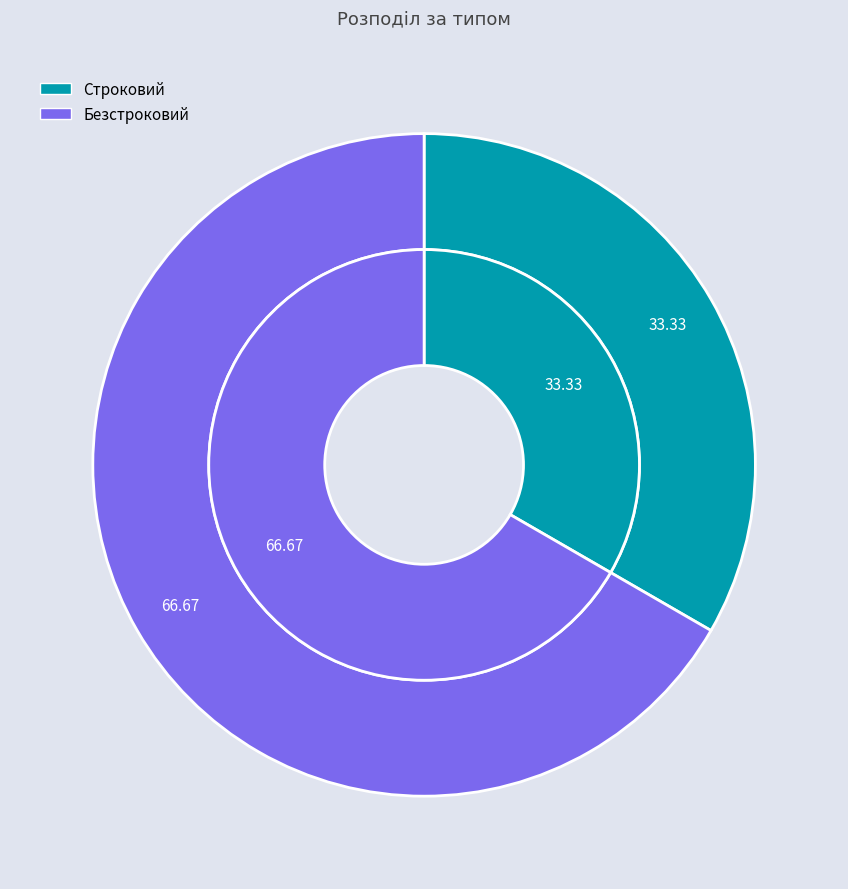

Combined, do Строковий and Безстроковий account for over 50%?

Yes